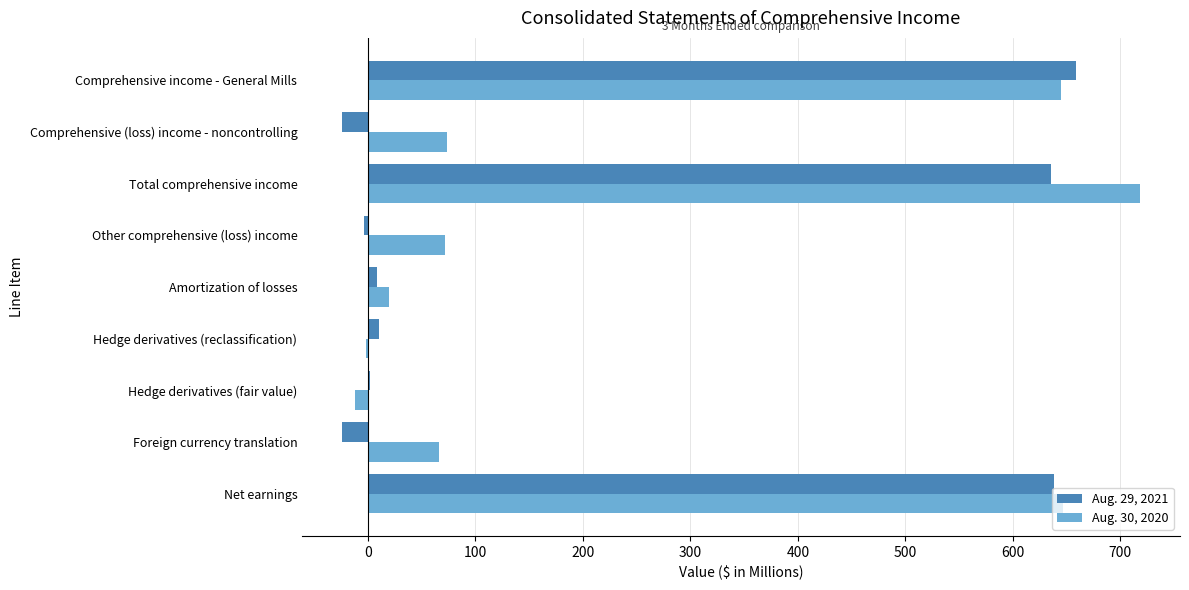

What is the sum of all Aug. 29, 2021 values?

1901.8